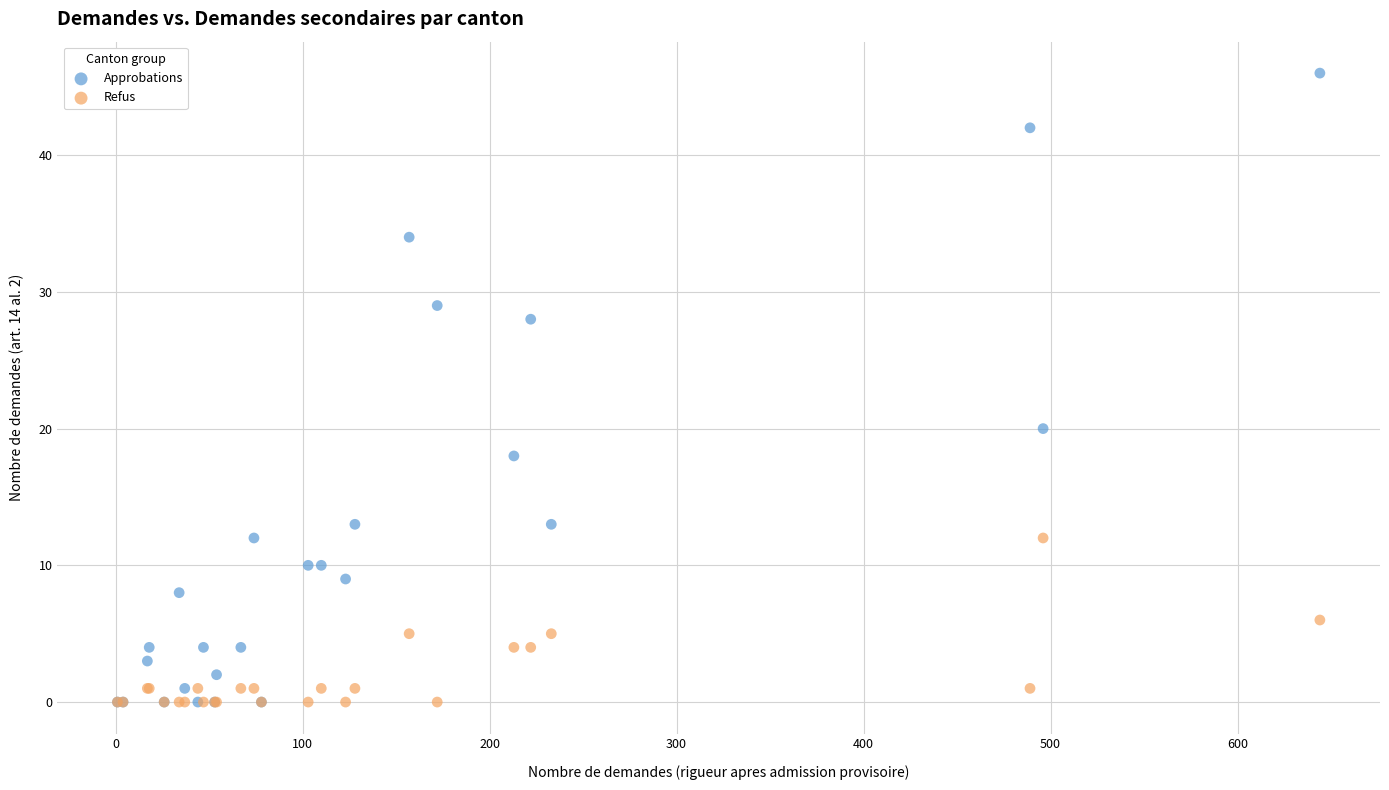

Across all series, what Y value is closest to 23?

20